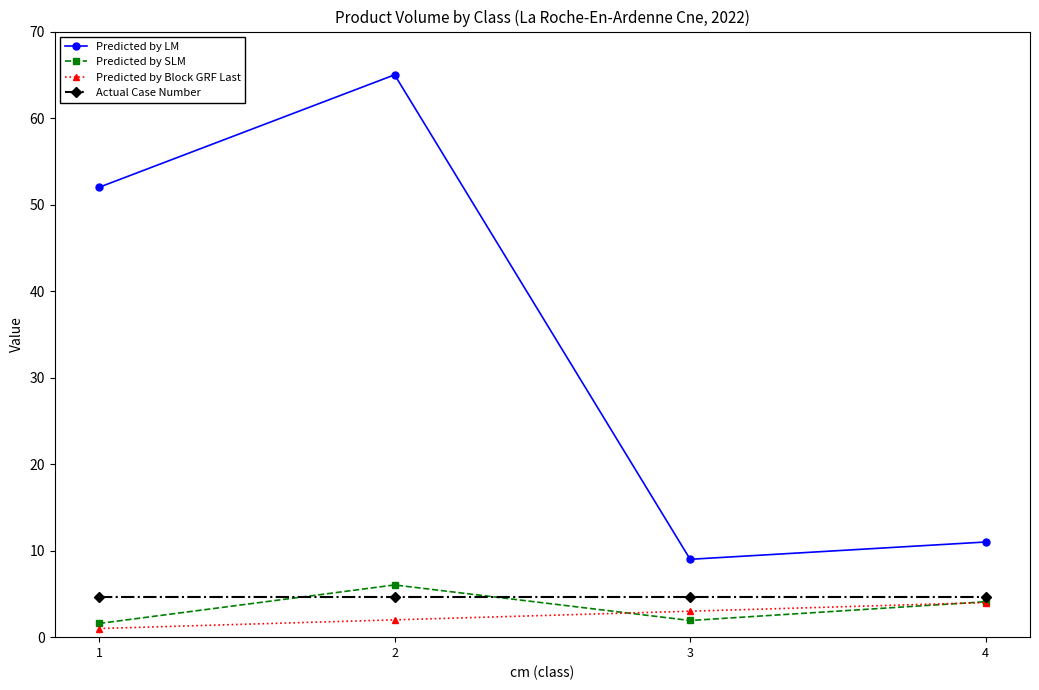

Which series has the widest spread of values?

Predicted by LM